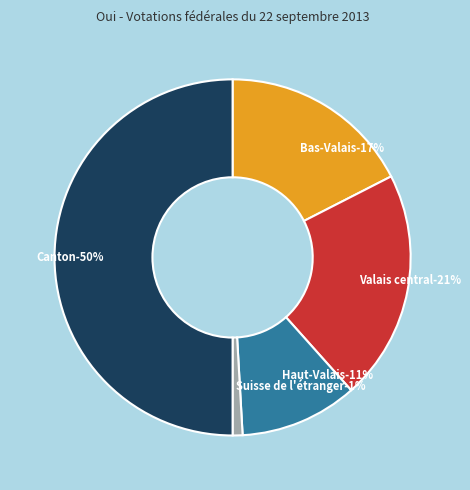

Is Bas-Valais the majority of the pie?

No